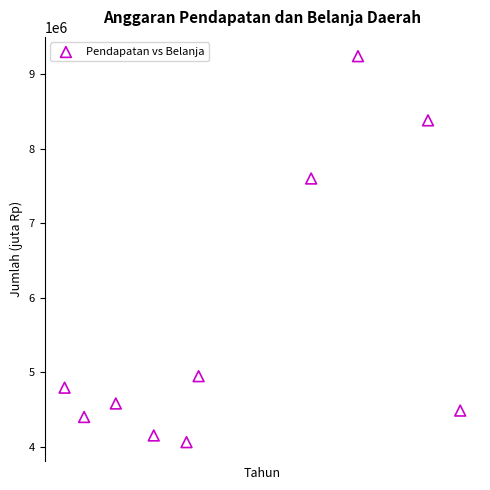

What Y value in the scatter plot is closest to 6652259?

7600899.0